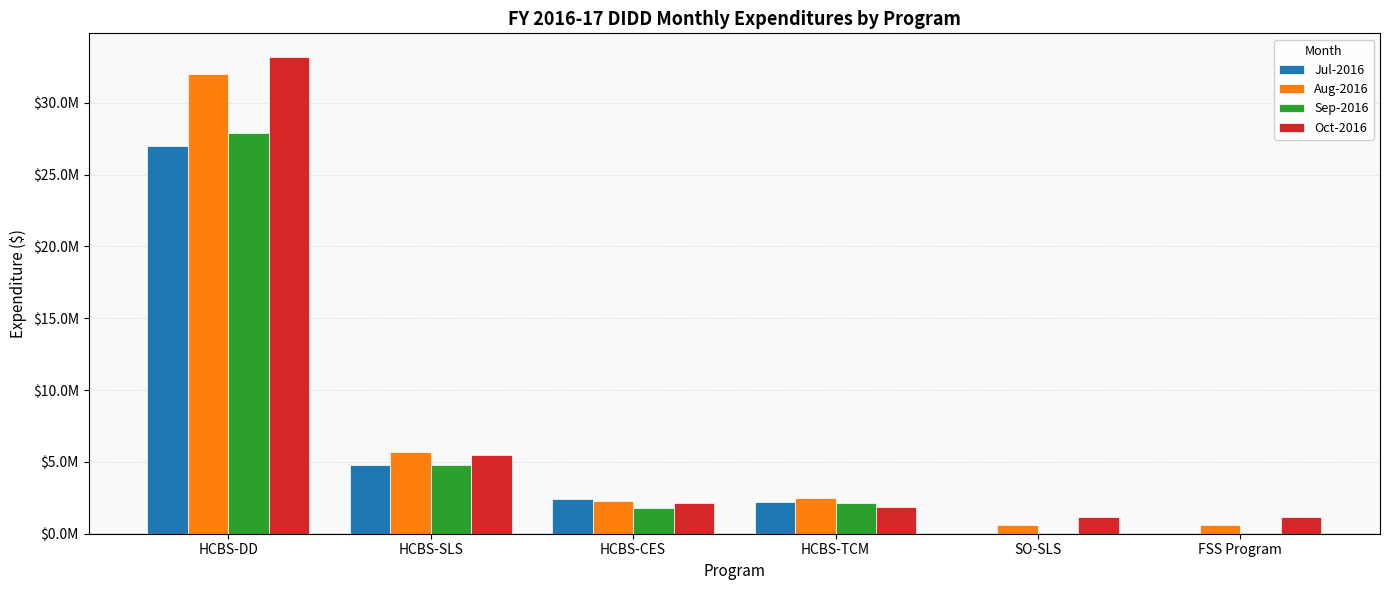

What is the difference between the Aug-2016 values at HCBS-DD and HCBS-CES?

29714691.4